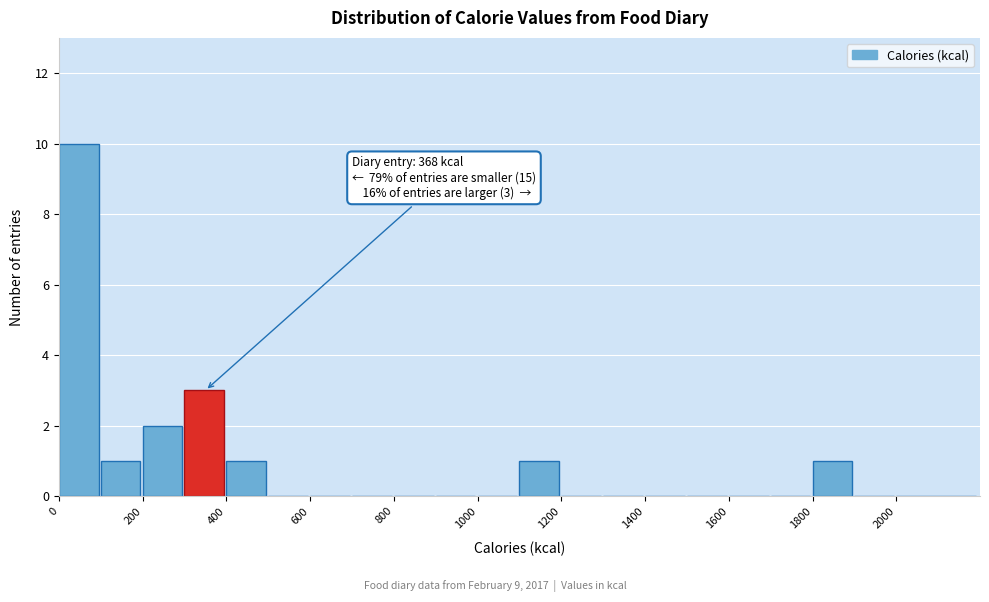

Which range on the x-axis has the tallest bar?

0 to 100